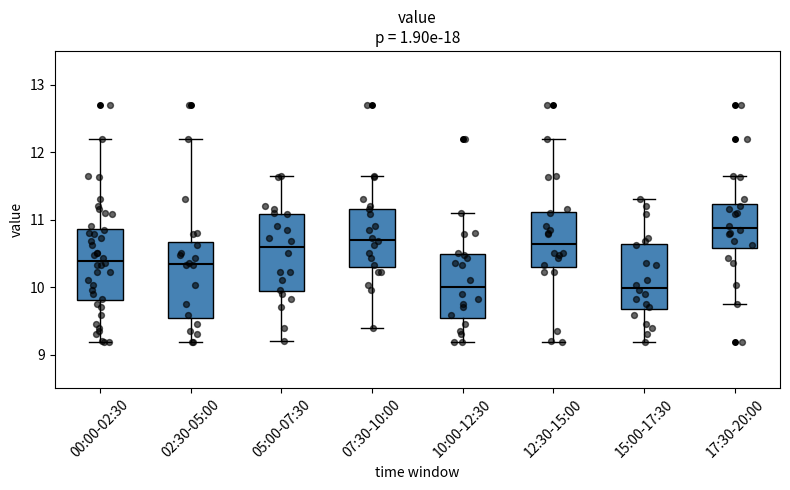

Reading left to right, transcribe this box plot: for each box, give where its median line is, the range the box spans, and where its two whiskers end, as read against the y-axis. The values are not printed on the chart, so give them approximately, as read against the axis.

00:00-02:30: median 10.4, box 9.8 to 10.9, whiskers 9.2 to 12.2
02:30-05:00: median 10.3, box 9.5 to 10.7, whiskers 9.2 to 12.2
05:00-07:30: median 10.6, box 9.9 to 11.1, whiskers 9.2 to 11.7
07:30-10:00: median 10.7, box 10.3 to 11.2, whiskers 9.4 to 11.7
10:00-12:30: median 10.0, box 9.5 to 10.5, whiskers 9.2 to 11.1
12:30-15:00: median 10.6, box 10.3 to 11.1, whiskers 9.2 to 12.2
15:00-17:30: median 10.0, box 9.7 to 10.6, whiskers 9.2 to 11.3
17:30-20:00: median 10.9, box 10.6 to 11.2, whiskers 9.8 to 11.7